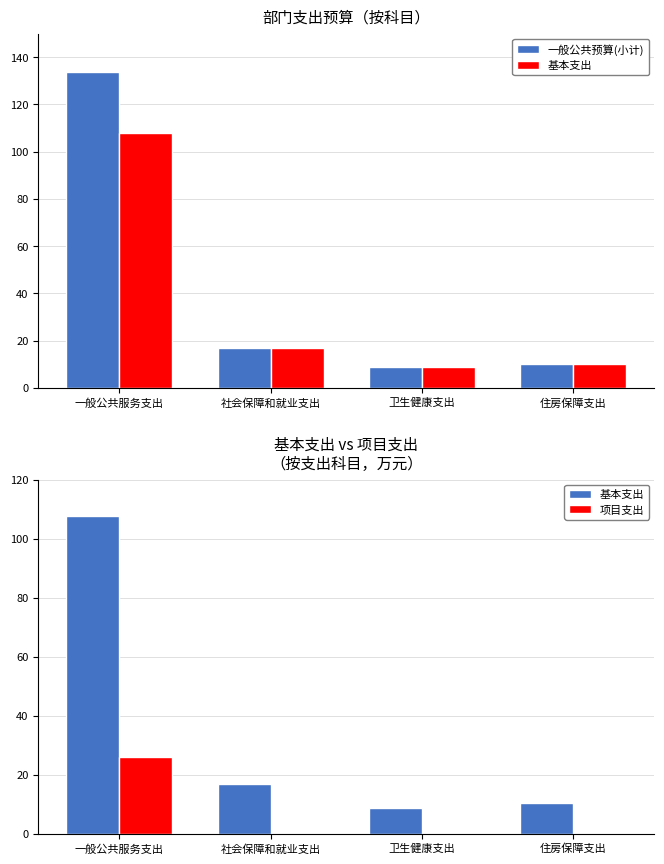

What is the average value of the 一般公共预算(小计) series?

42.4